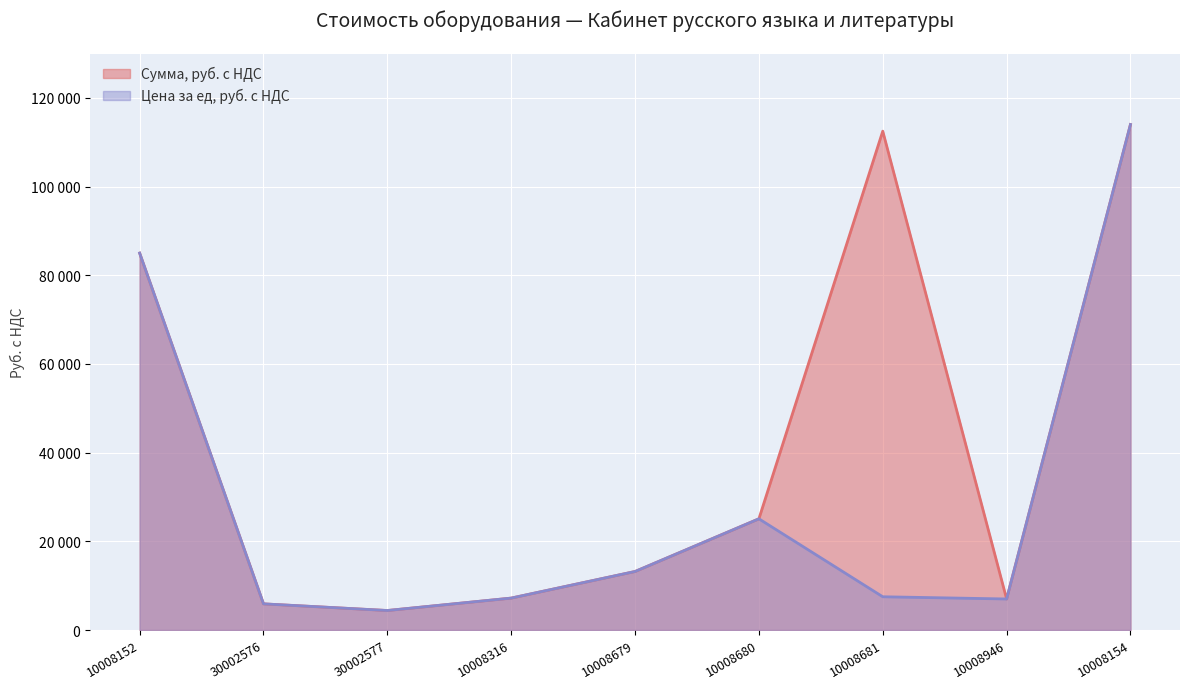

At which label does Цена за ед, руб. с НДС first exceed 7500?

10008152